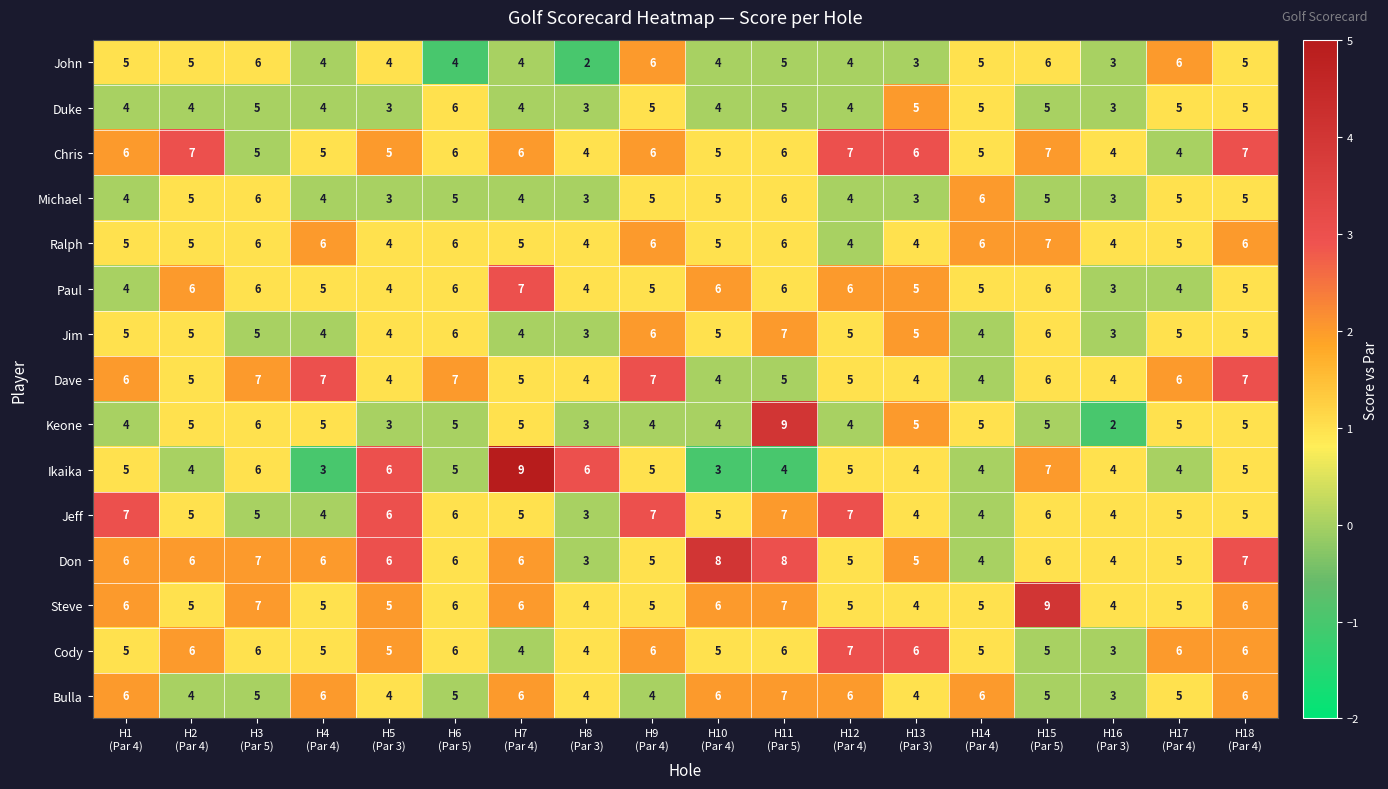

Which series has the largest total across all categories?

Don